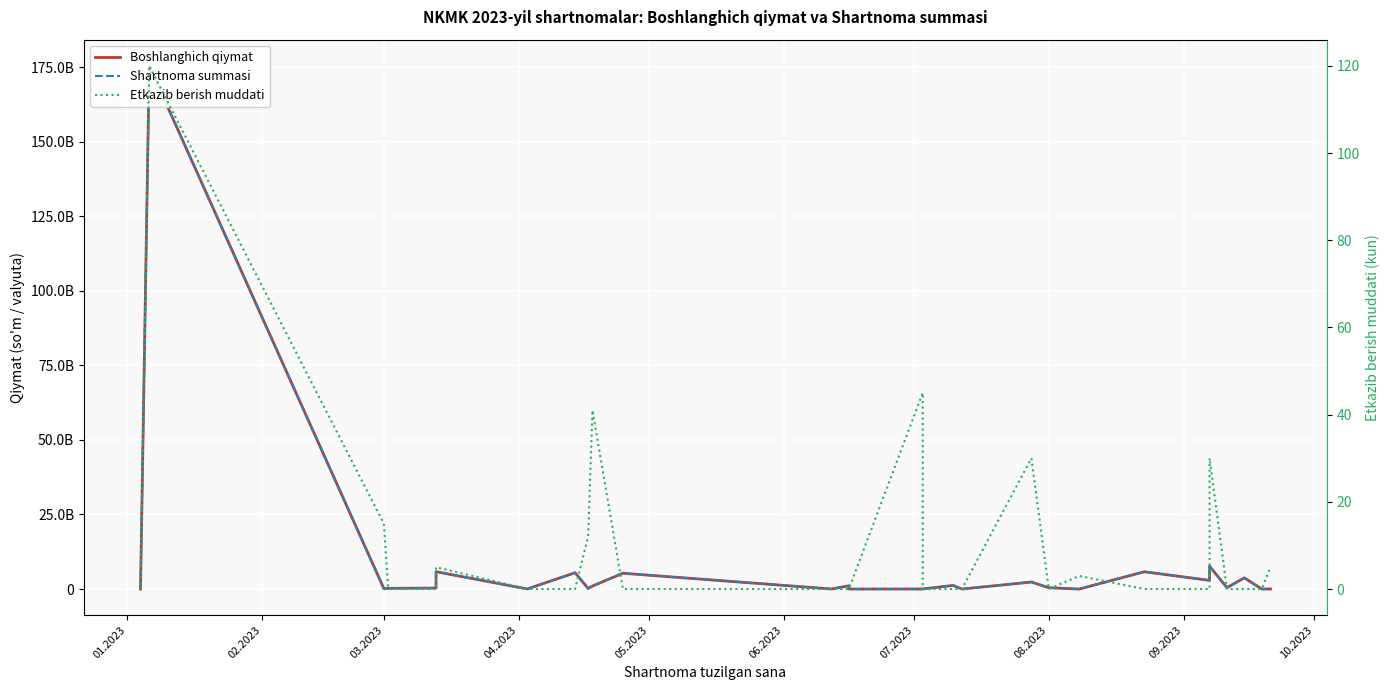

Reading left to right, list all the values displayed in this chart.

Boshlanghich qiymat: 23091.2	175436244197.8	128800000.0	226242587.5	336000000.0	5802608509.0	31910333.3	5454561400.0	177190200.0	999000000.0	5293219837.0	14989818.0	1092000000.0	0.0	6535215.0	23786534.7	1210581120.0	404787.0	2347298800.0	431250000.0	34000.0	5788203798.0	2907868068.0	7626568039.8	473380600.0	3751999200.0	560542.0	16500000.0
Shartnoma summasi: 23091.2	175436244197.8	128800000.0	226242587.5	336000000.0	5802608509.0	31910333.3	5454561400.0	177190200.0	999000000.0	5293219837.0	14989818.0	1092000000.0	0.0	6535215.0	23786534.7	1210581120.0	404787.0	2347298800.0	431250000.0	34000.0	5788203798.0	2907868068.0	7626568039.8	473380600.0	3751999200.0	560542.0	16500000.0
Etkazib berish muddati: 0.0	120.0	15.0	0.0	0.0	5.0	0.0	0.0	12.0	41.0	0.0	0.0	0.0	0.0	45.0	0.0	0.0	0.0	30.0	0.0	3.0	0.0	0.0	30.0	0.0	0.0	0.0	5.0